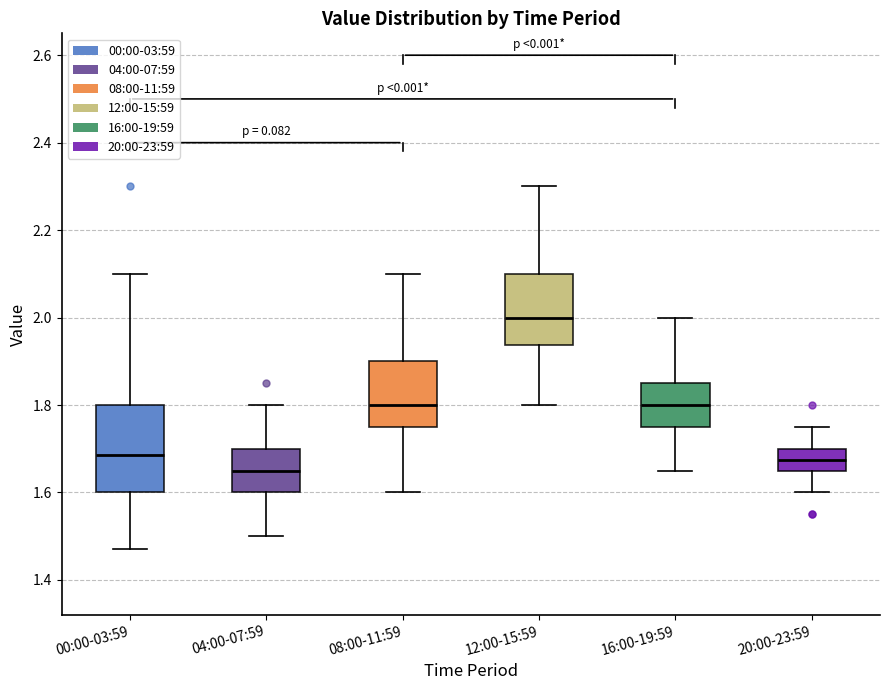

Where does the upper whisker of the box for 00:00-03:59 end on the y-axis? The values are not printed on the chart, so give them approximately, as read against the axis.

2.10